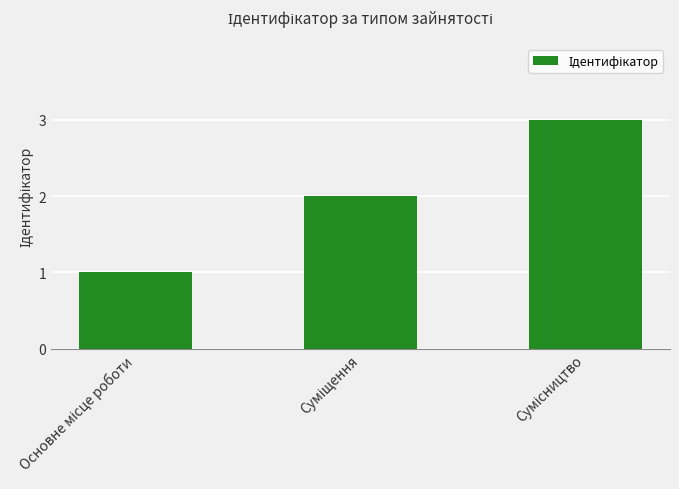

What is the sum of all values?

6